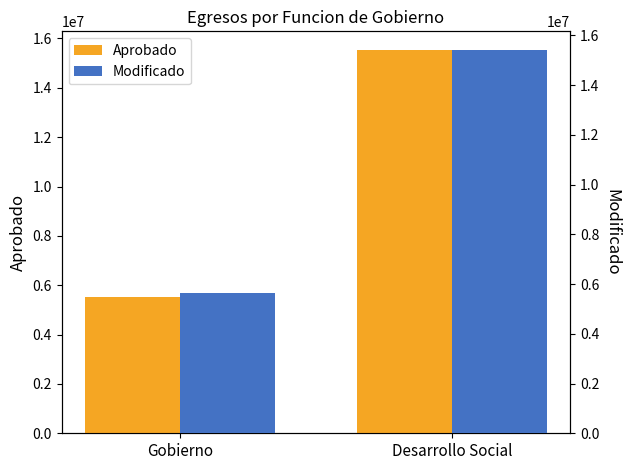

What is the difference between the highest and lowest values at Gobierno?

121308.8